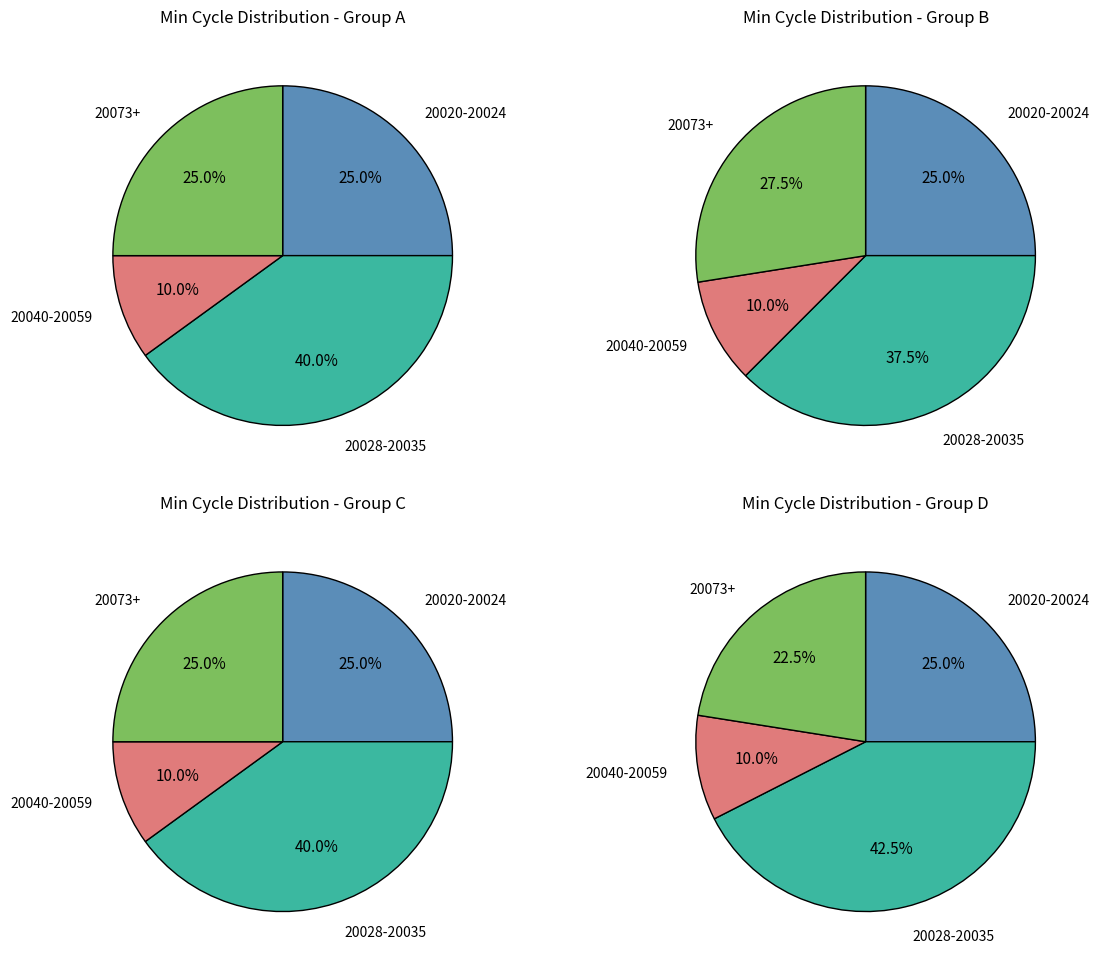

Does Min_cycle=20028 represent more than half of the total?

No